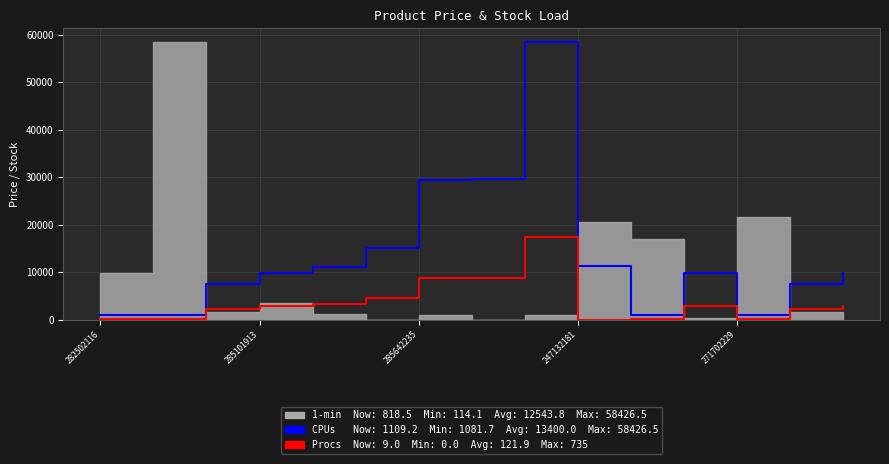

Between 285101913 and 282502116, which is larger?

282502116